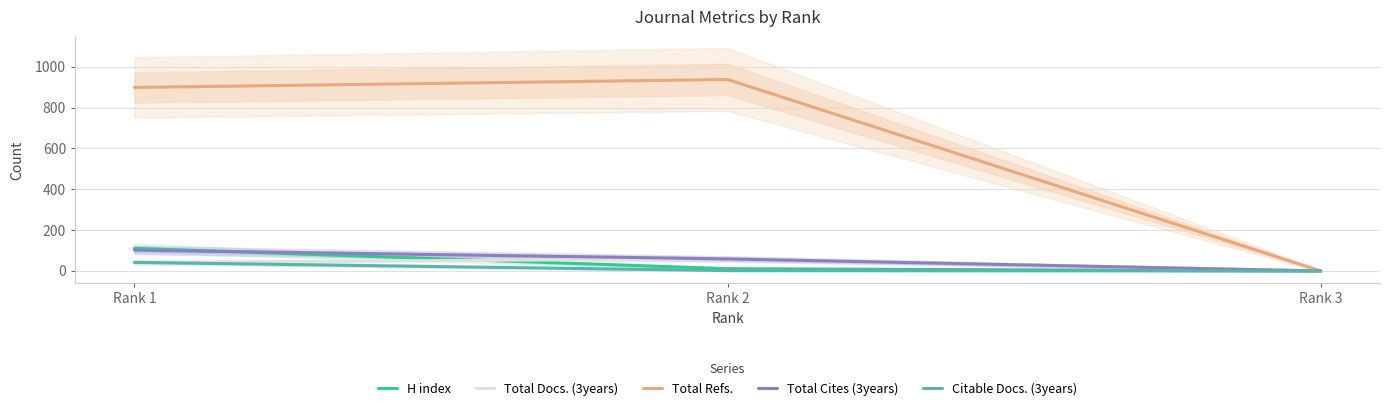

Is the value of Citable Docs. (3years) at Rank 1 greater than the value of Total Refs. at Rank 2?

No